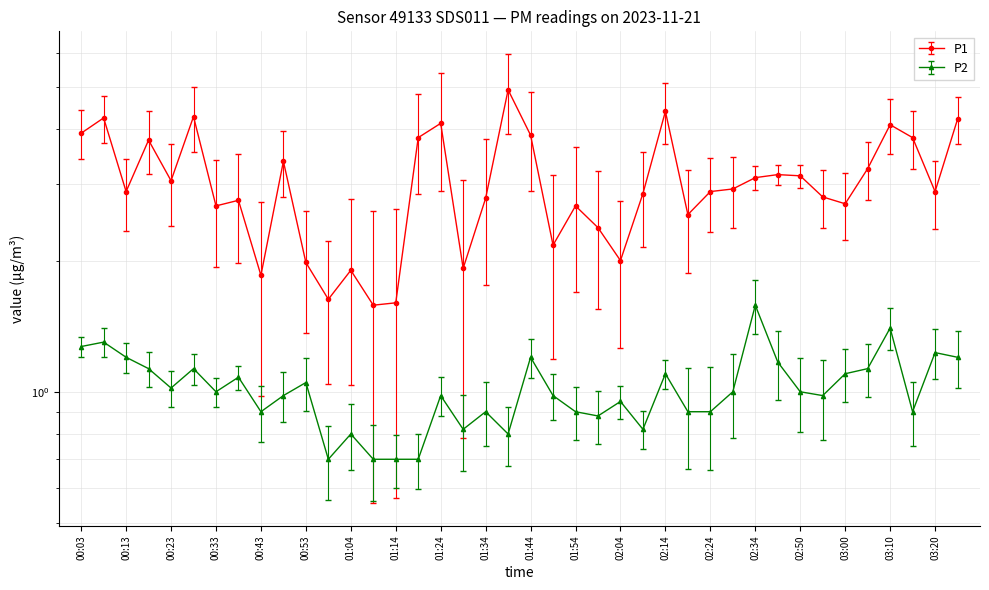

How many data points in P1 are less than 2?

7